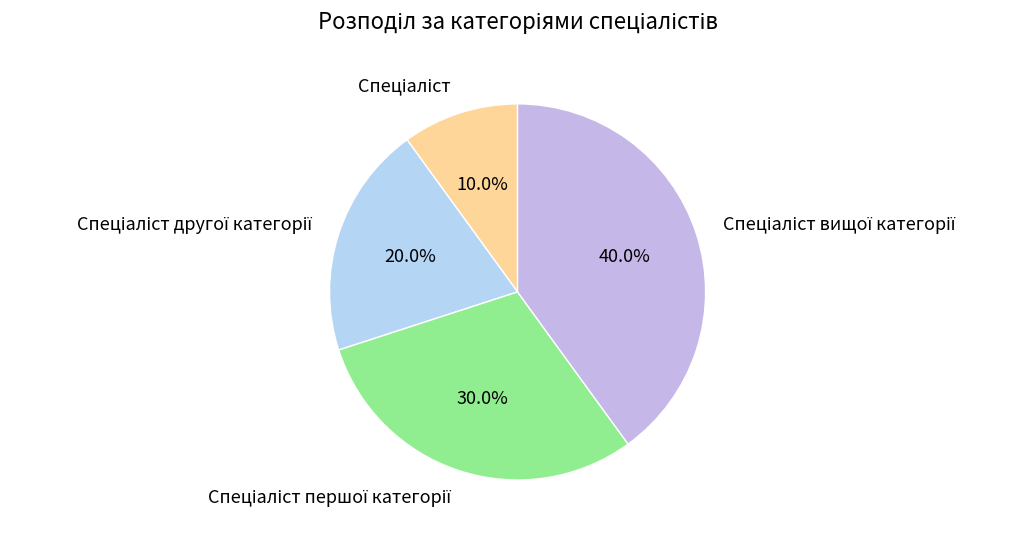

To the nearest percent, what is the difference between the largest and smallest slice percentages?

30%